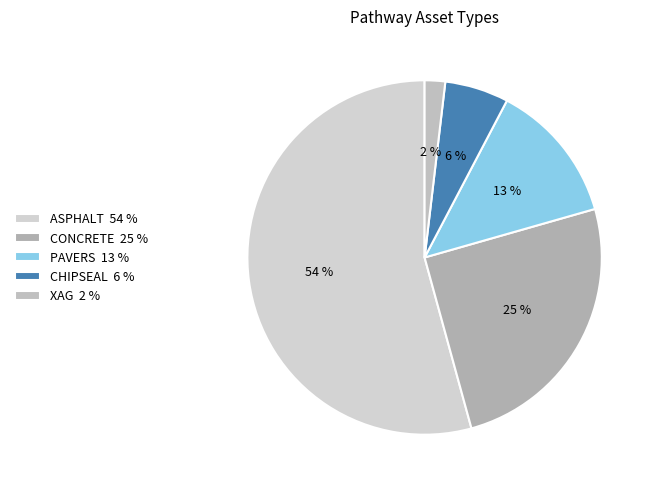

Which slice is the smallest?

XAG